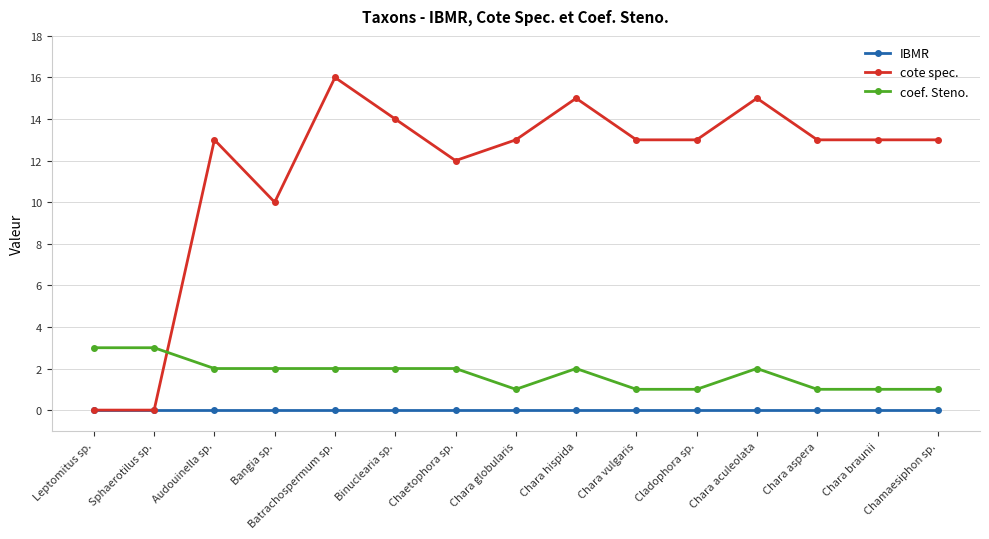

What is the average value of the coef. Steno. series?

2